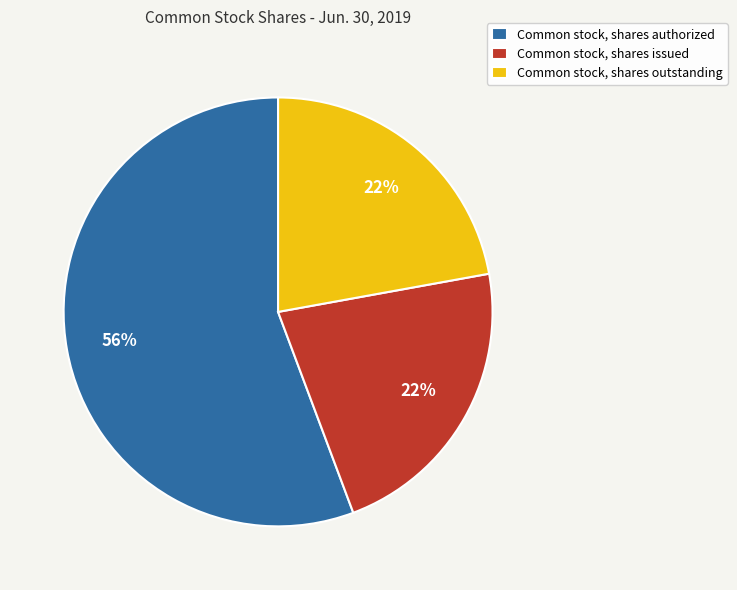

To the nearest percent, what is the difference between the largest and smallest slice percentages?

34%